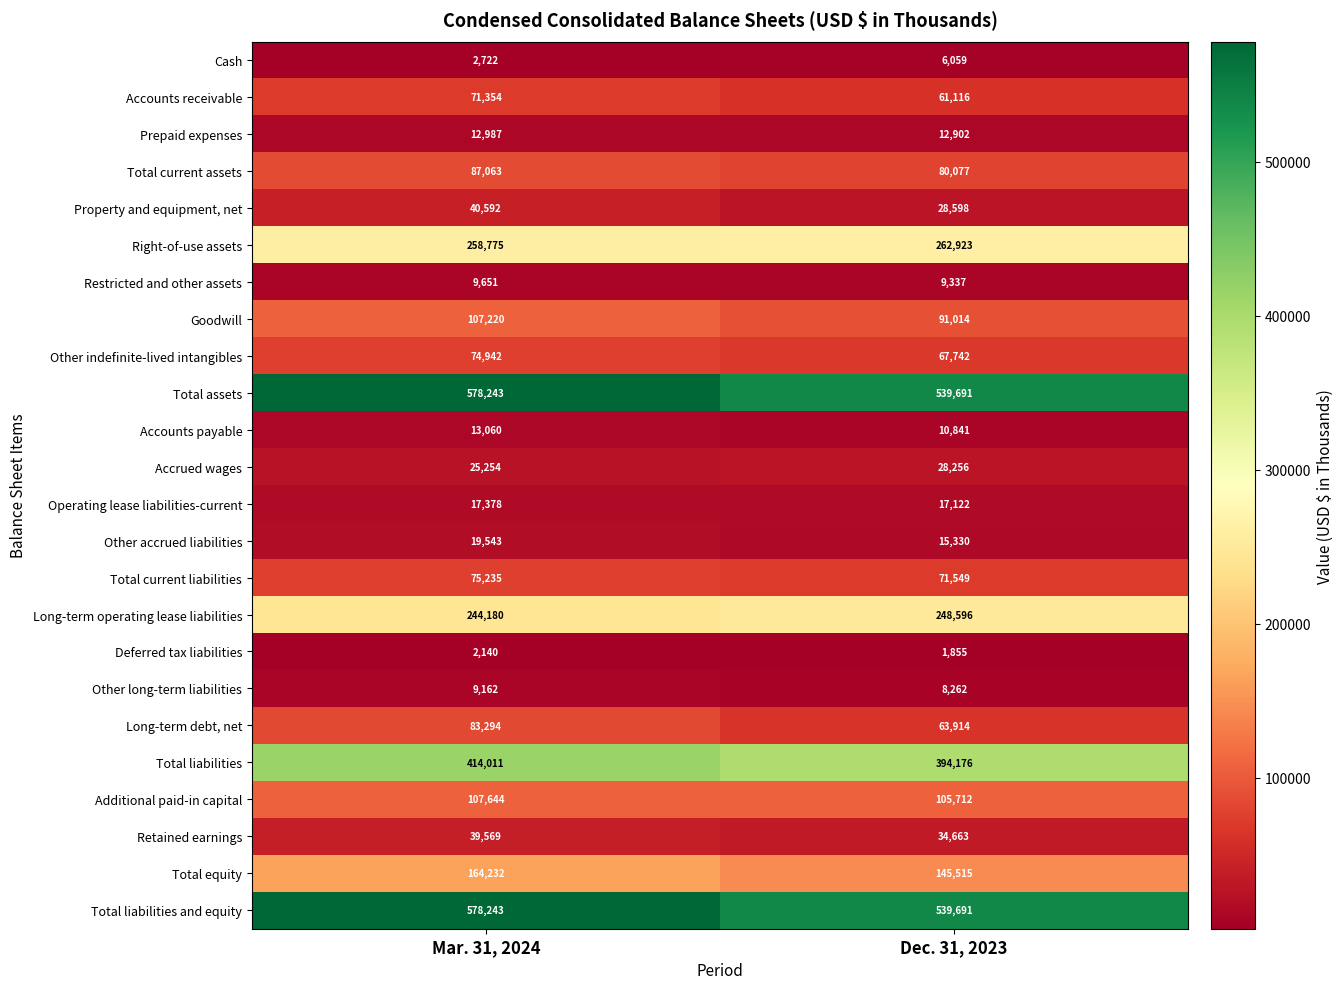

The value of Additional paid-in capital at Dec. 31, 2023 is 105712. True or false?

True